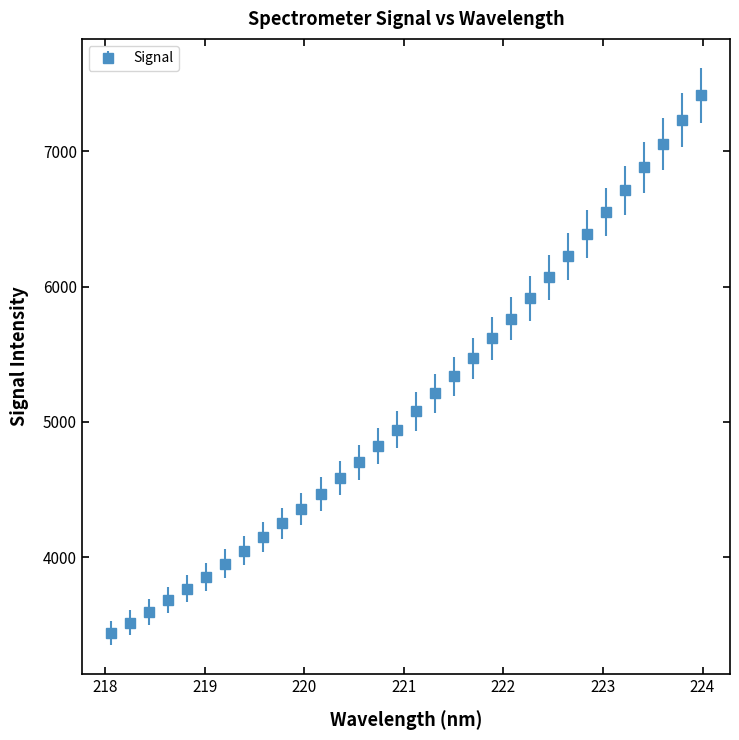

What is the value of the 15th point from the left?

4821.4